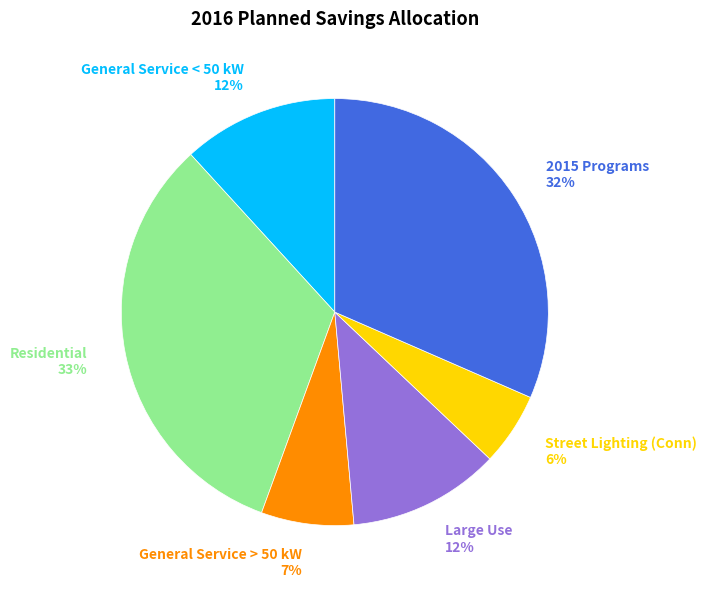

Which category has the smallest portion of the pie?

Street Lighting (Conn)